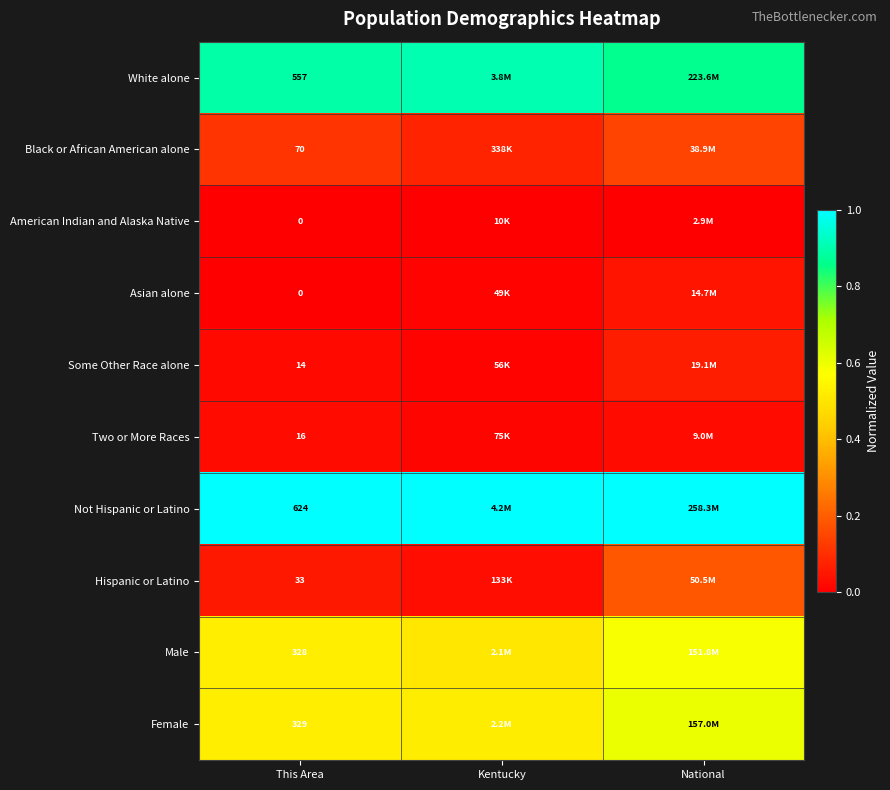

The Some Other Race alone series shows 0.0 at Kentucky. True or false?

False